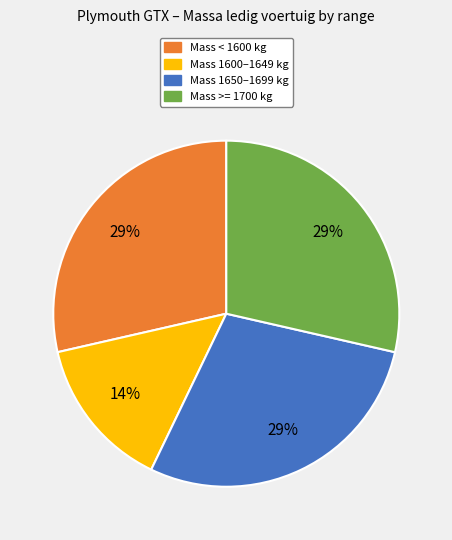

To the nearest percent, what is the average slice percentage?

25%